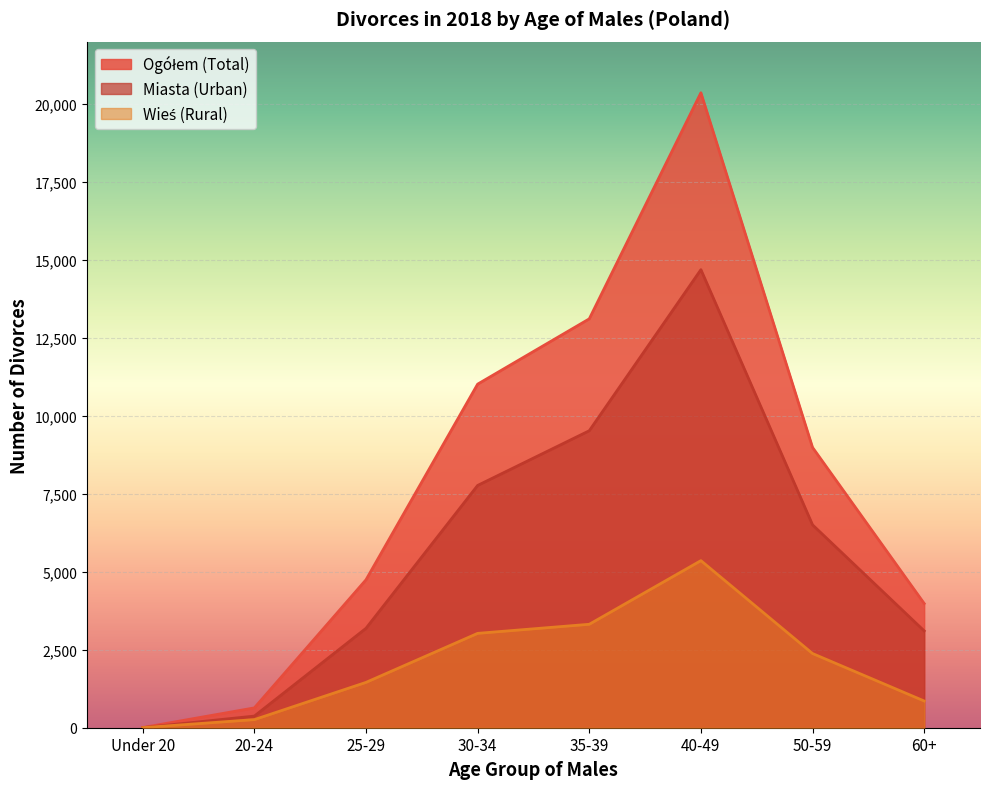

True or false: Wieś (Rural) has a value of 95 at 20-24.

False